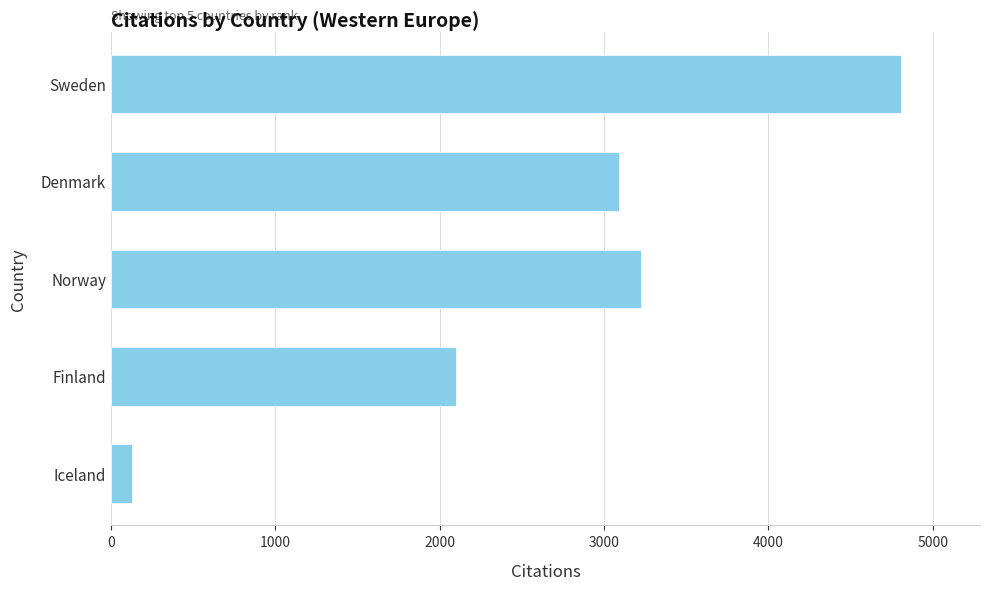

The chart shows a value of 4717 at Norway. True or false?

False